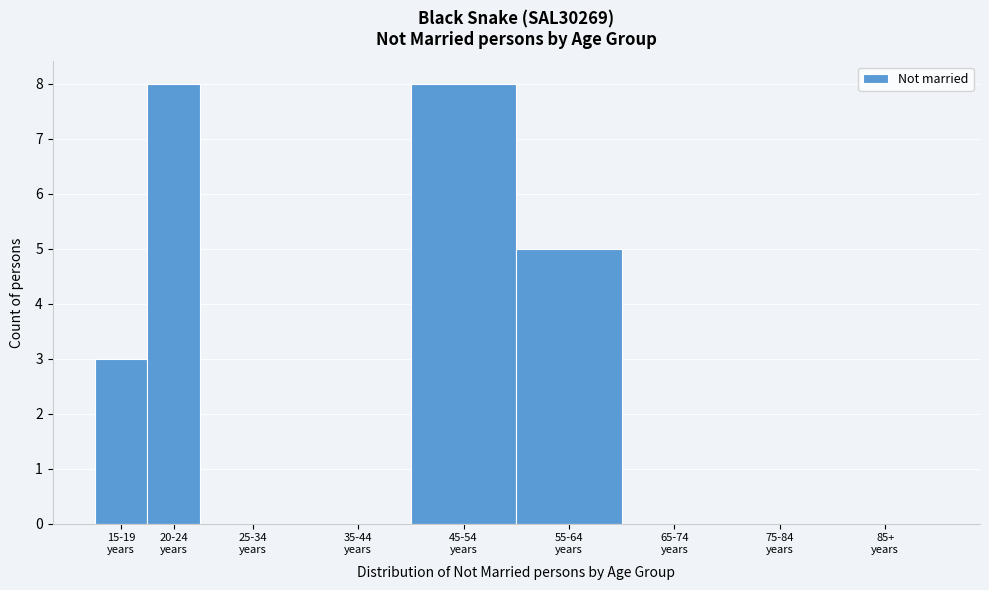

What is the sum of all values?

24